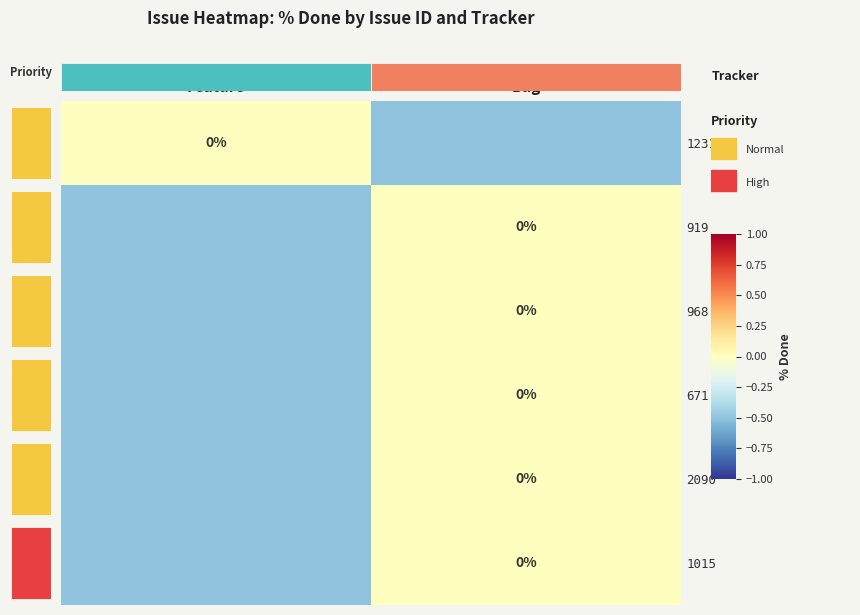

Count the 968 values in the range 0 to 1.

1